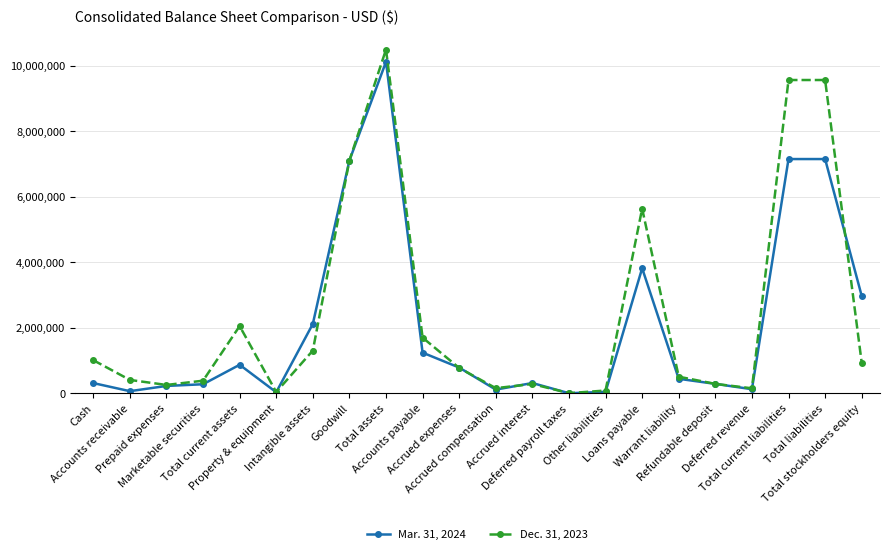

List the series in order of their peak value, lowest first.

Mar. 31, 2024, Dec. 31, 2023